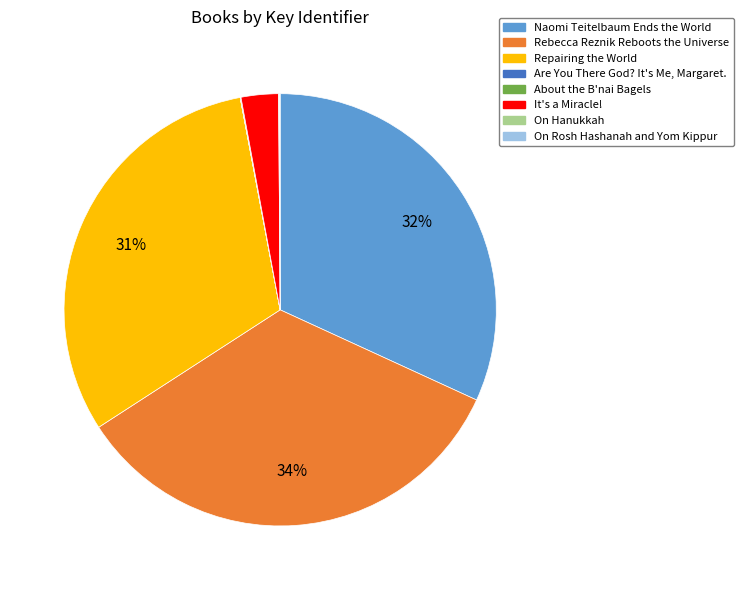

Does Rebecca Reznik Reboots the Universe account for over 50% of the chart?

No